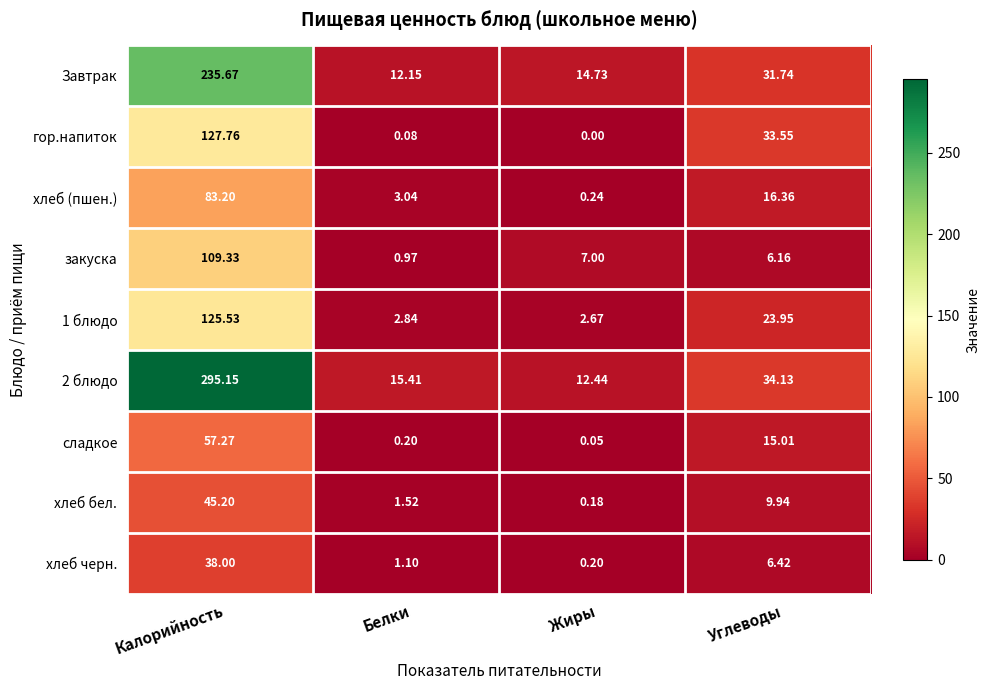

Which label corresponds to the smallest value in the chart?

Жиры